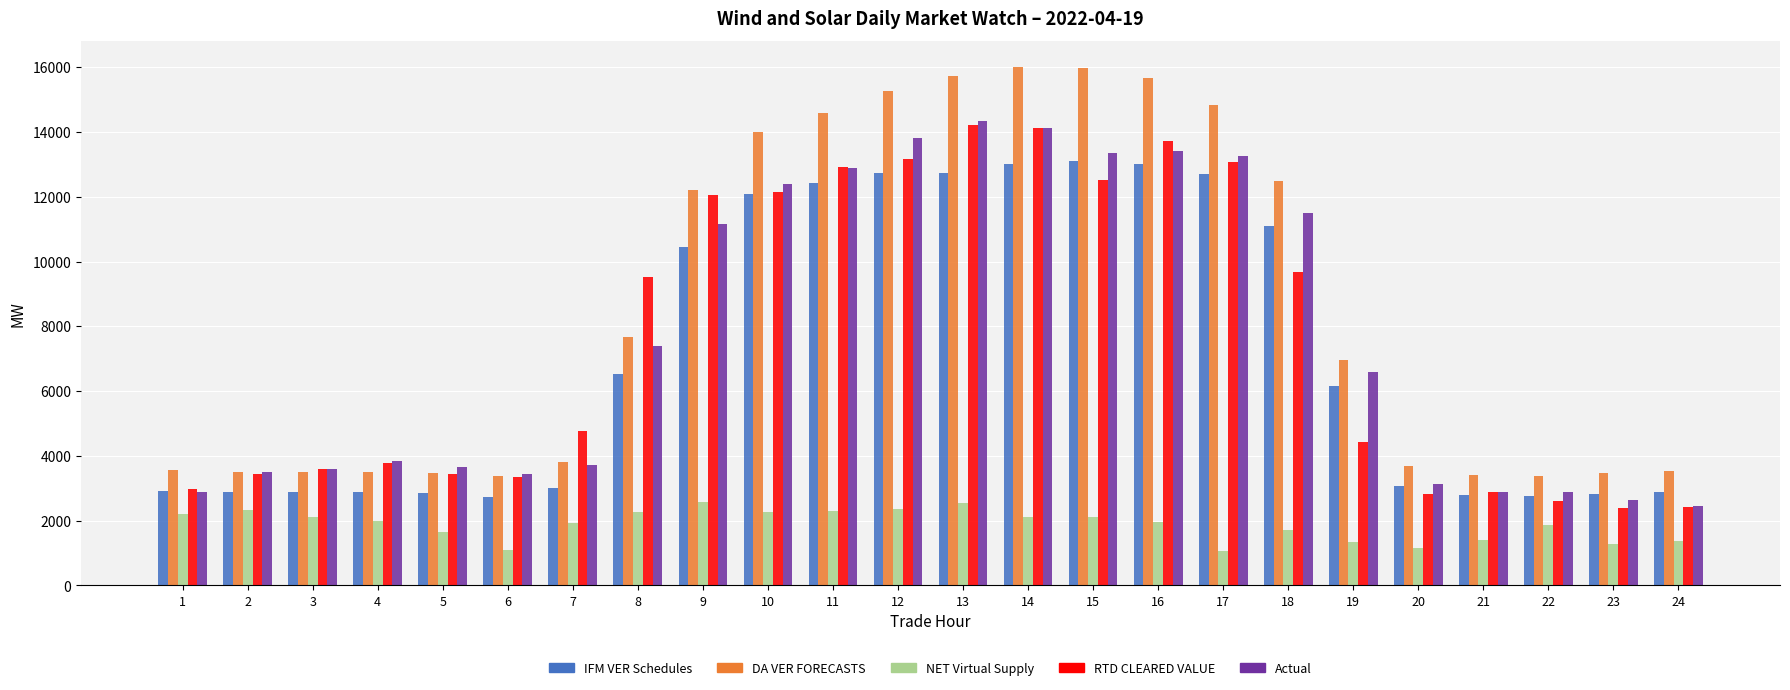

At how many categories does at least one series exceed 12591?

8